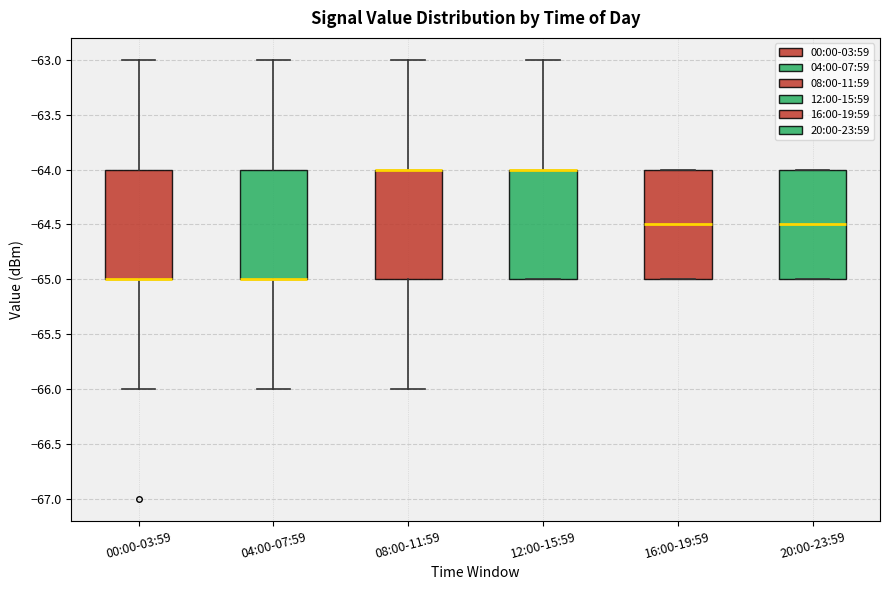

Where is the upper edge of the box for 16:00-19:59 on the y-axis? The values are not printed on the chart, so give them approximately, as read against the axis.

-64.0